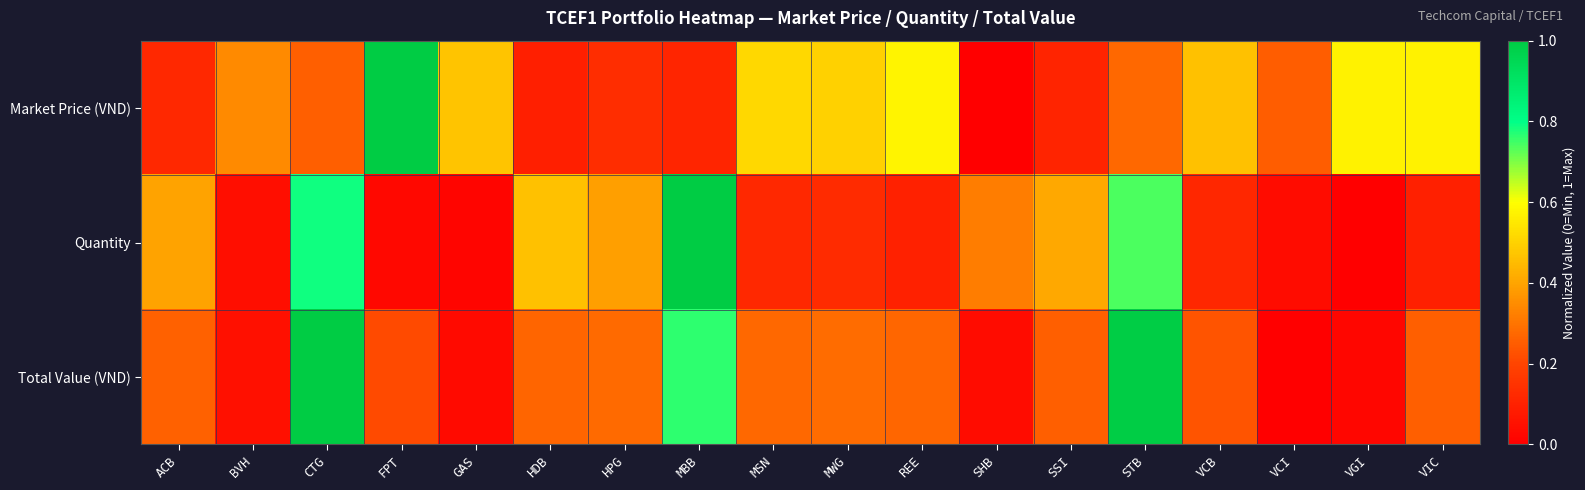

Between HDB and MWG, which series saw the biggest shift?

Market Price (VND)